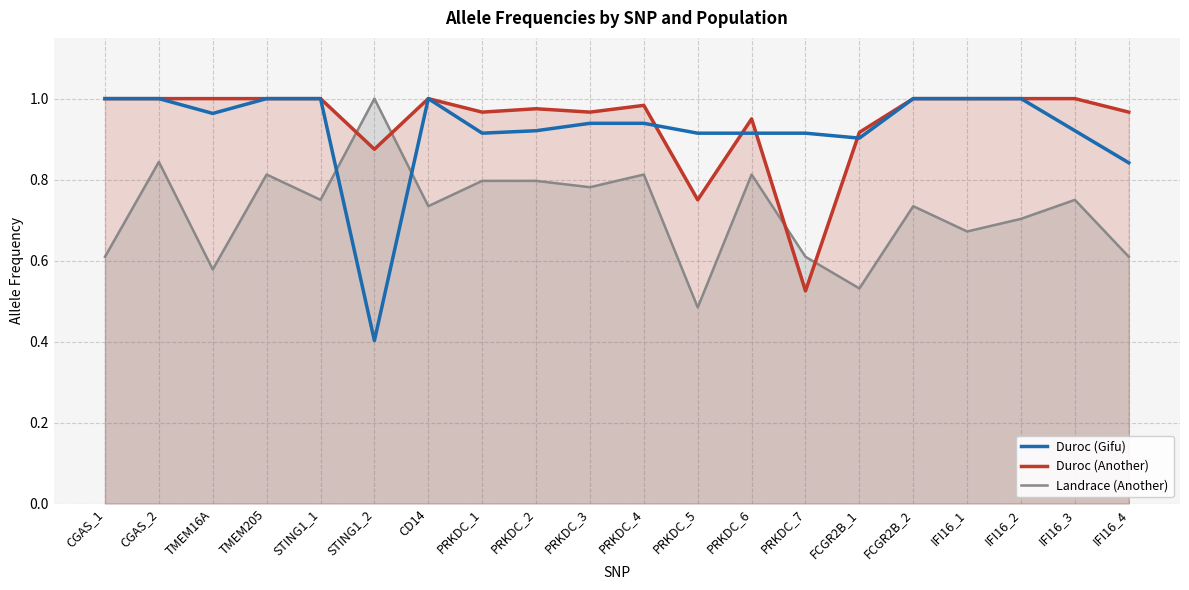

What are all the series names shown in the legend?

Duroc (Gifu), Duroc (Another), Landrace (Another)